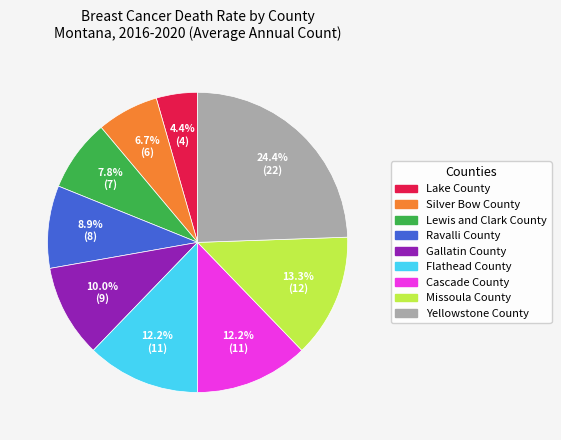

Count the number of slices in the pie.

9